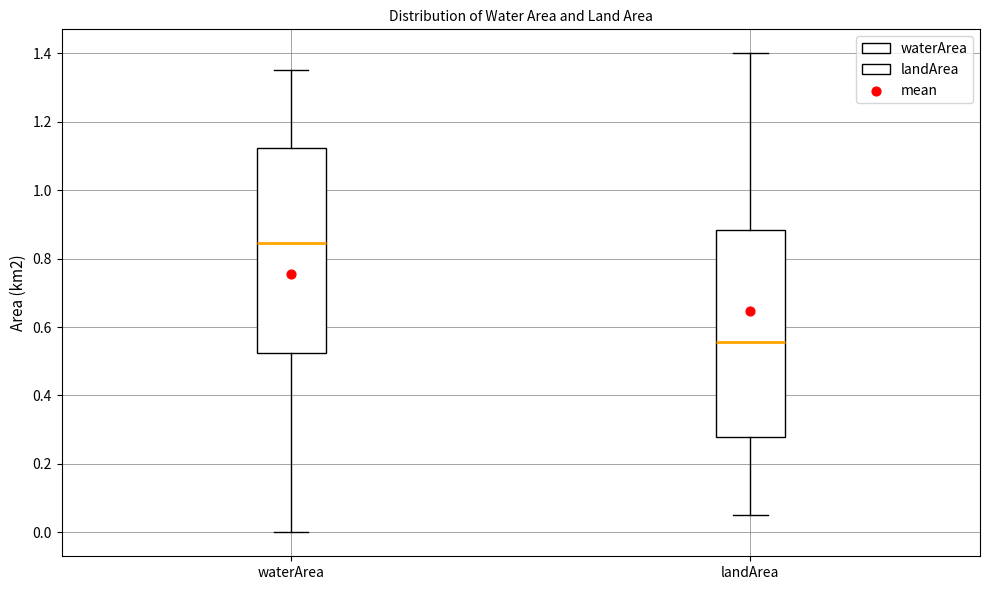

Reading left to right, read every box against the y-axis: the position of its median line, the range the box covers, and the ends of its whiskers. The values are not printed on the chart, so give them approximately, as read against the axis.

waterArea: median 0.84, box 0.52 to 1.12, whiskers 0.00 to 1.36
landArea: median 0.56, box 0.28 to 0.88, whiskers 0.06 to 1.40